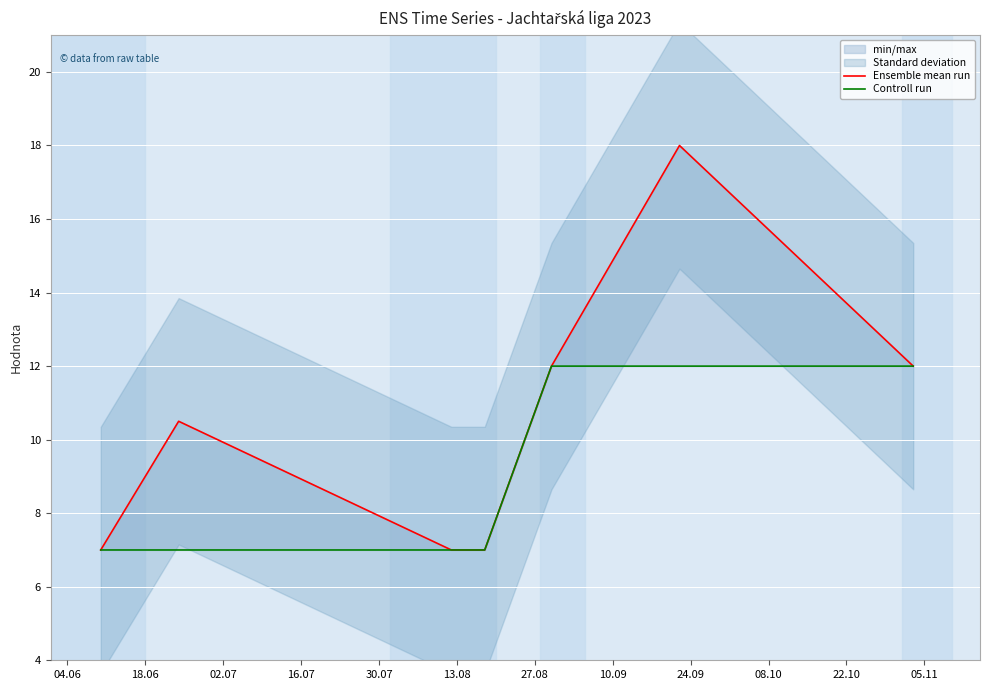

Is it true that Ensemble mean run equals 12.0 at 27.08?

True